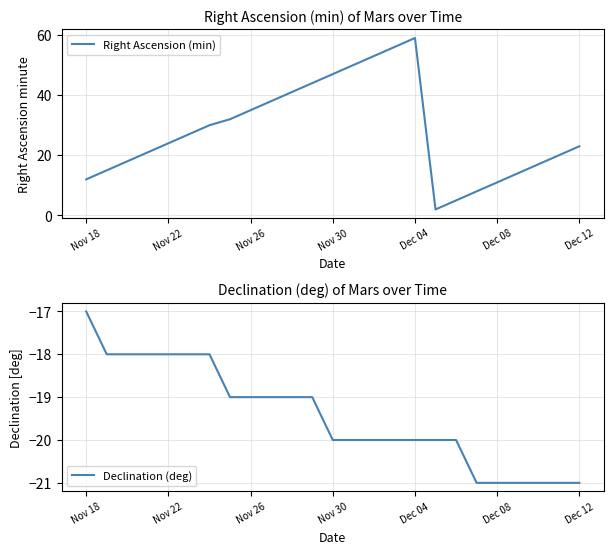

What is the minimum value for Right Ascension (min)?

2